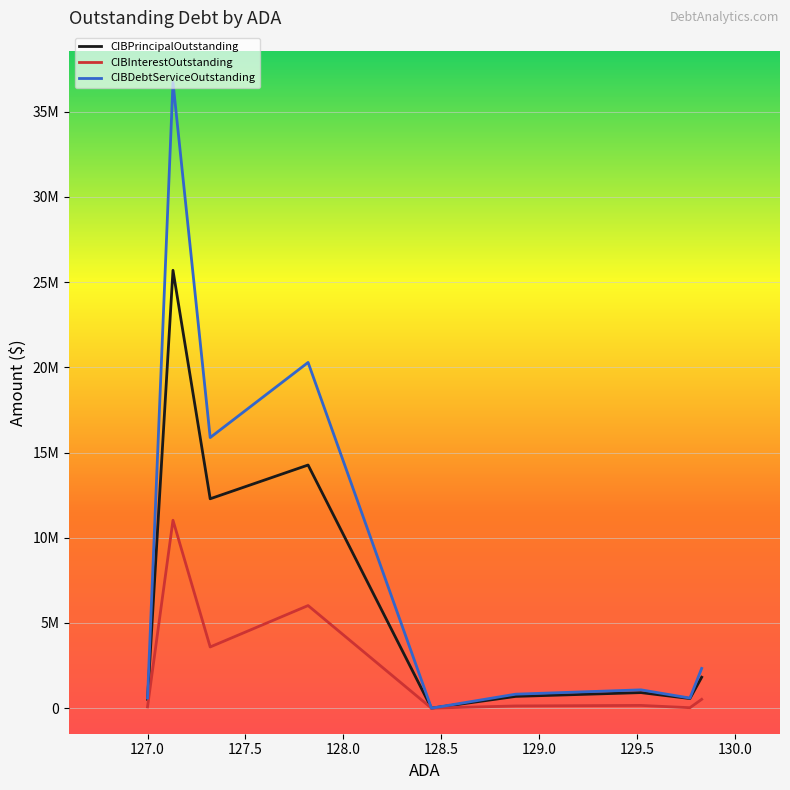

How many values in the CIBInterestOutstanding series exceed 161247?

5